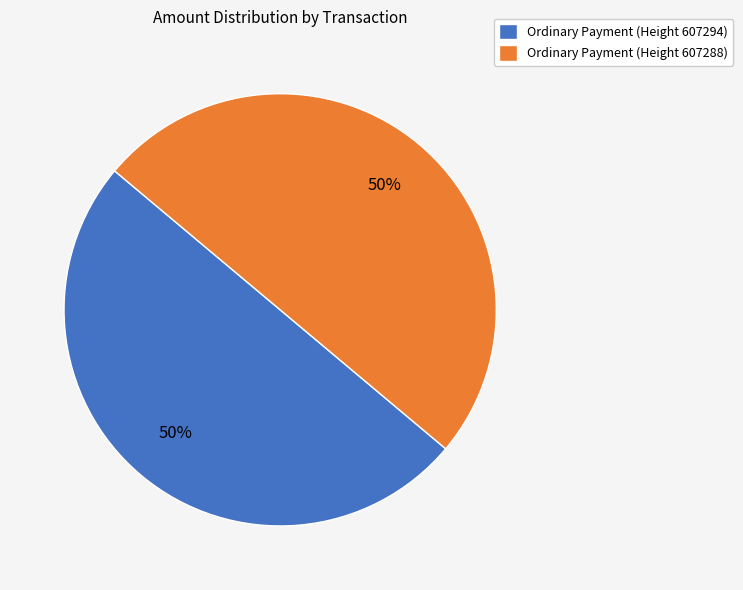

To the nearest percent, what portion does Ordinary Payment (Height 607288) represent?

50%